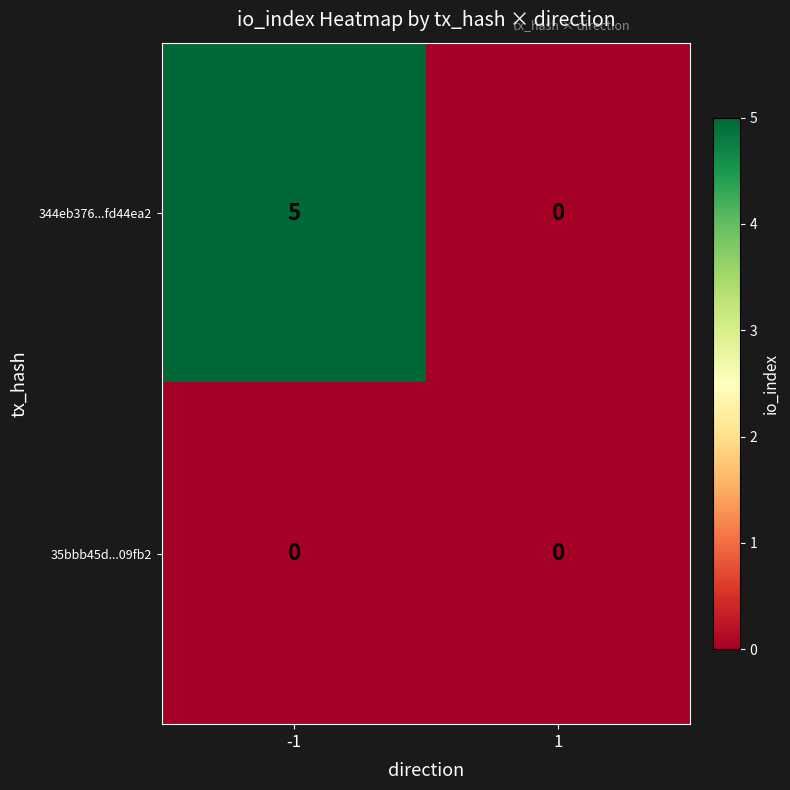

Reading left to right, transcribe all the data shown in this chart.

344eb376...fd44ea2: 5	0
35bbb45d...09fb2: 0	0